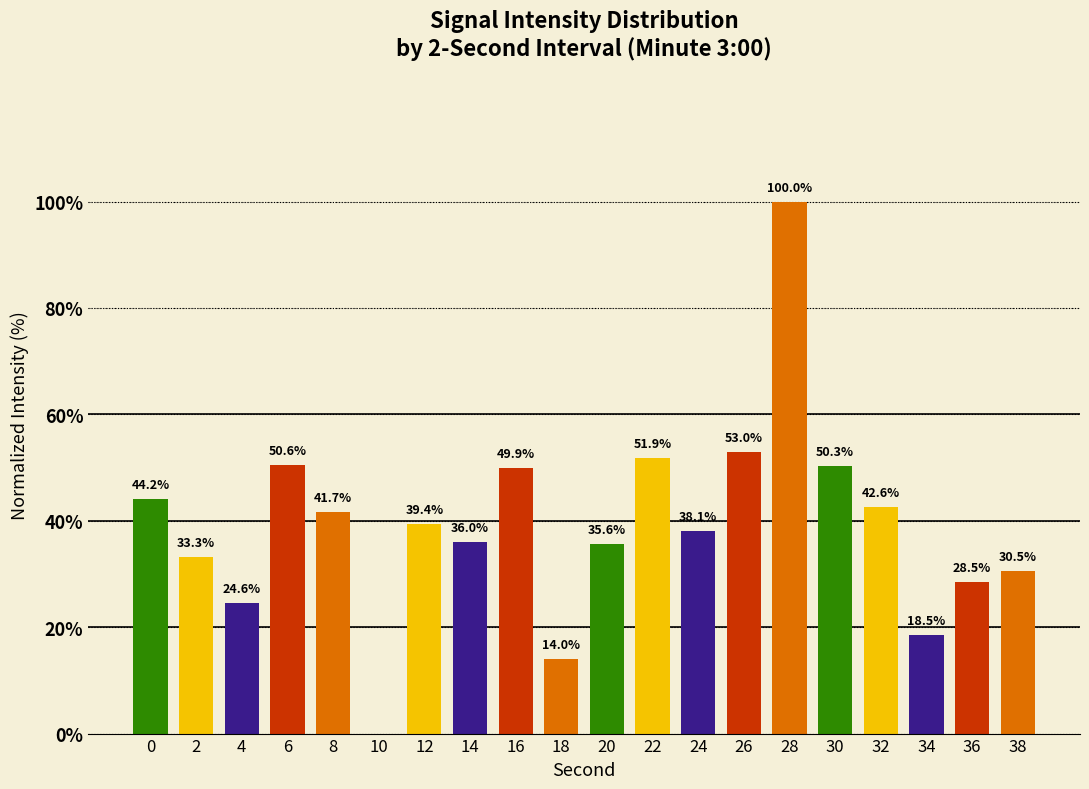

Where is the data nearest to the value 50?

16